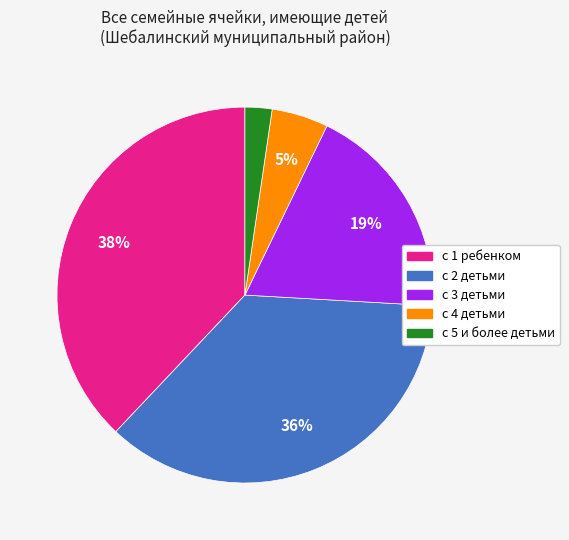

How many segments does this pie chart have?

5